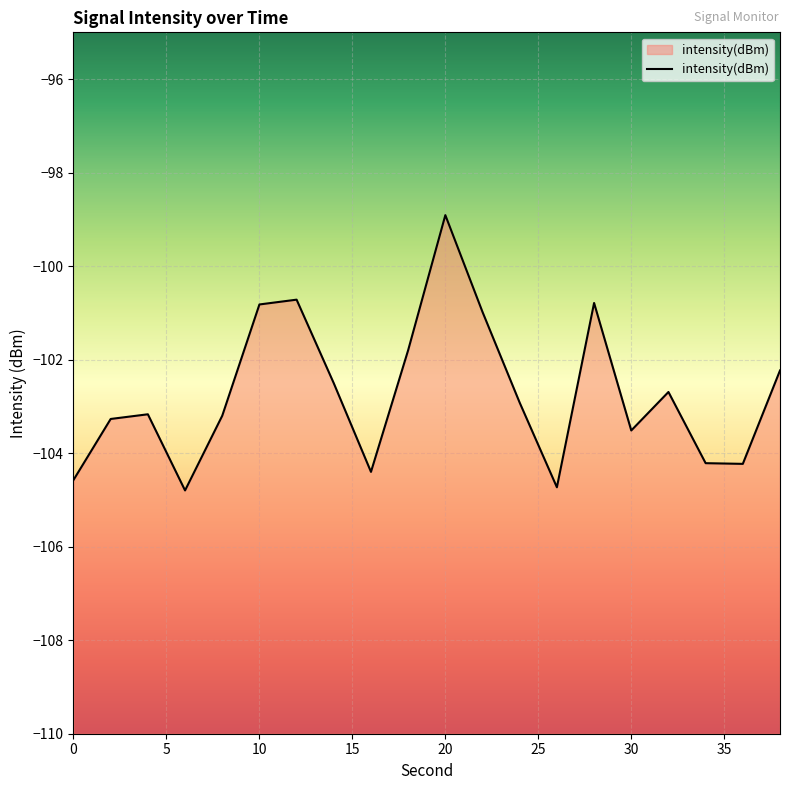

At which label does the data first exceed -102?

10